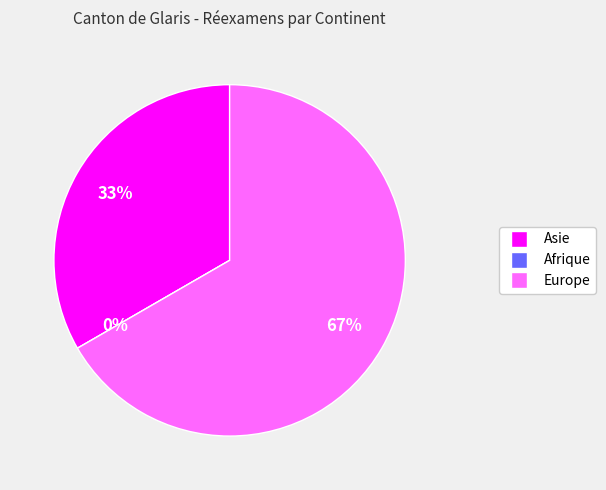

Rank the categories by value from lowest to highest.

Afrique, Asie, Europe